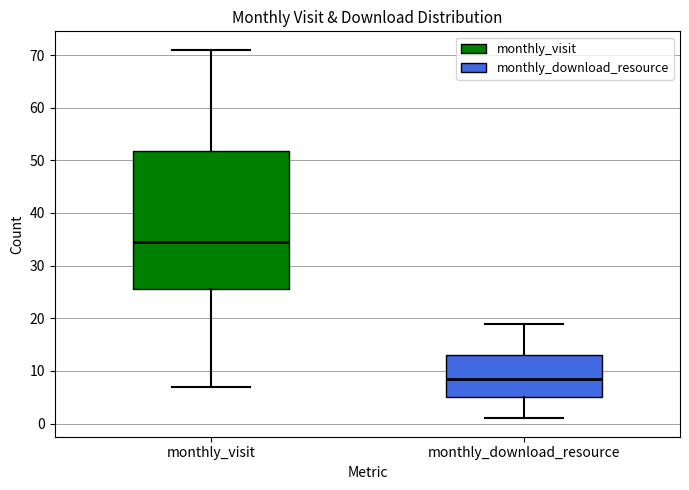

Which box's median line is the lowest?

monthly_download_resource